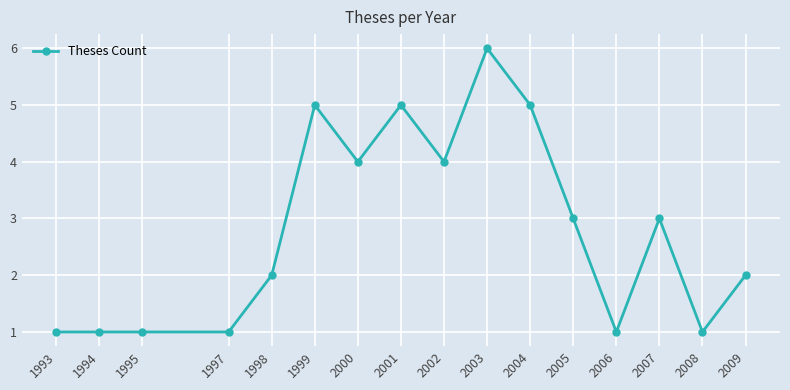

What is the change in value from 1999 to 2006?

-4